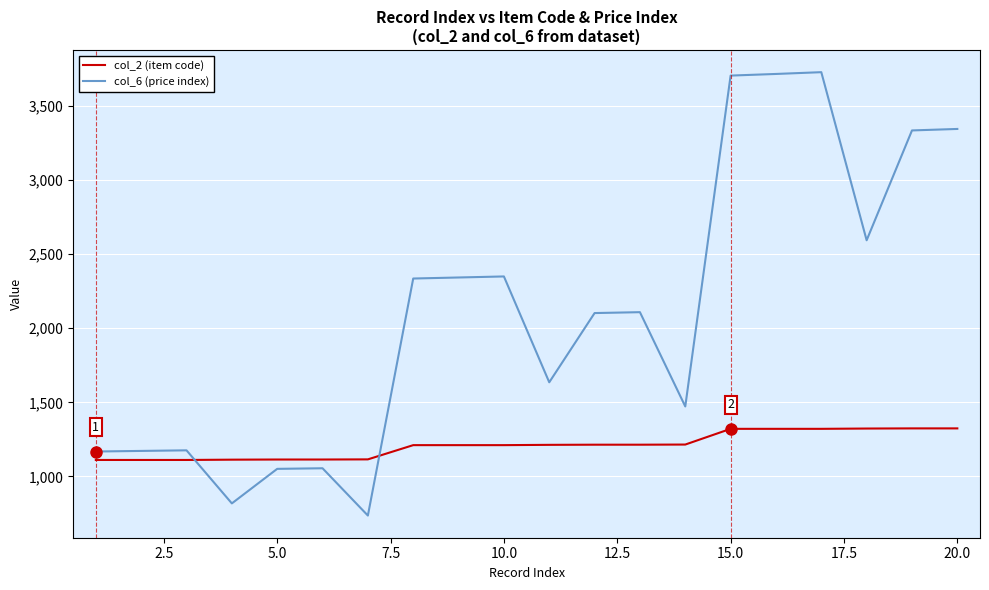

Which series has the largest total across all categories?

col_6 (price index)